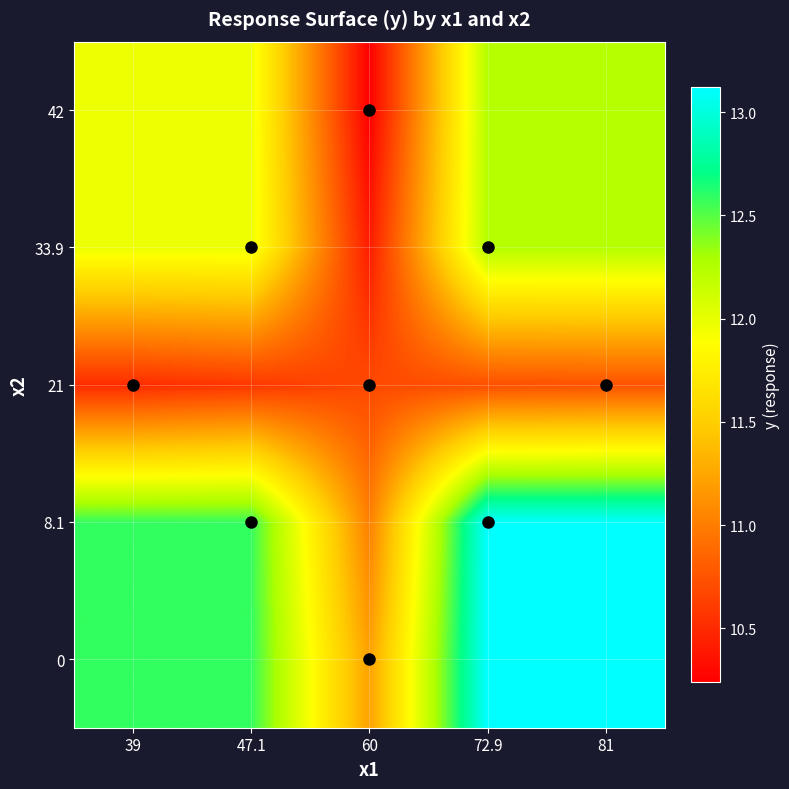

What is the spread (max minus min) of values at 47.1?

2.0